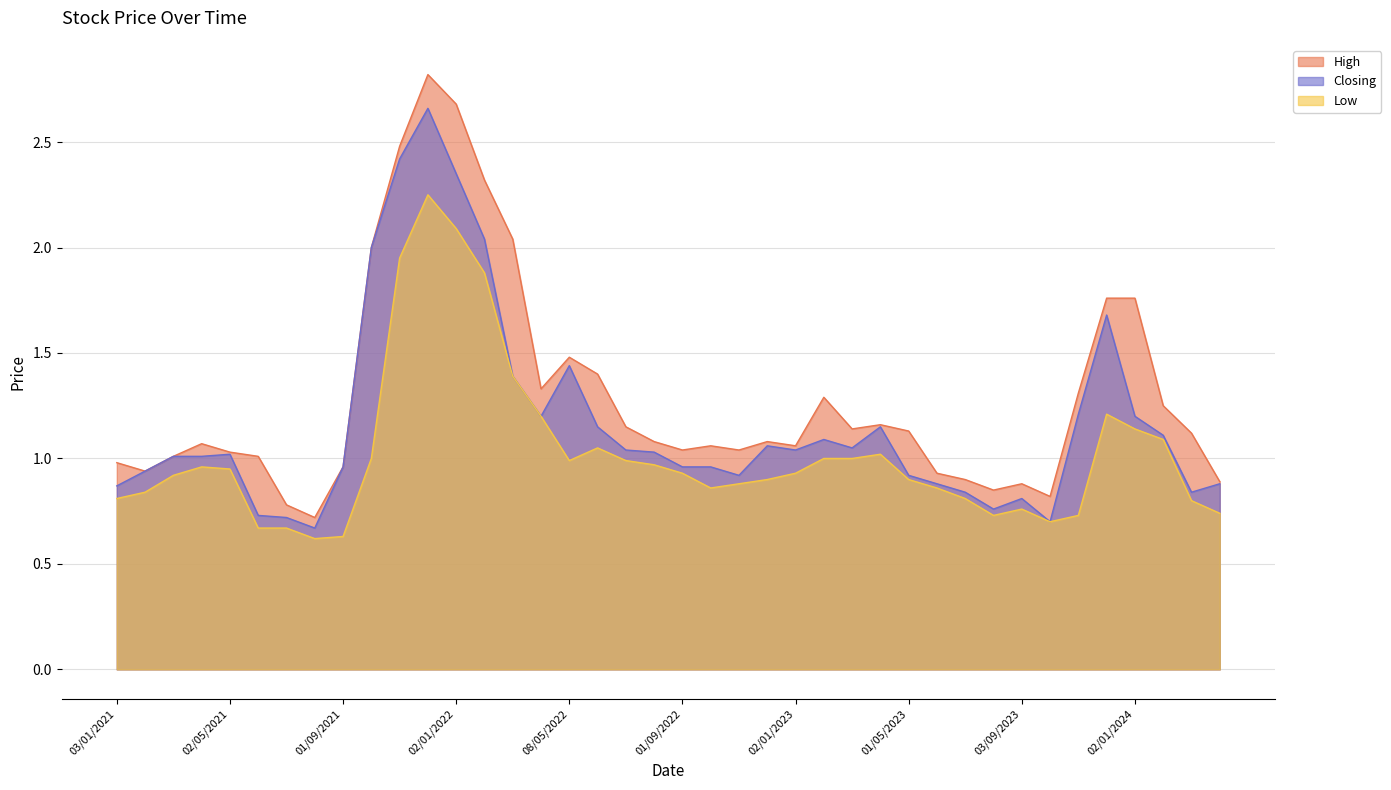

Which series has the widest spread of values?

High